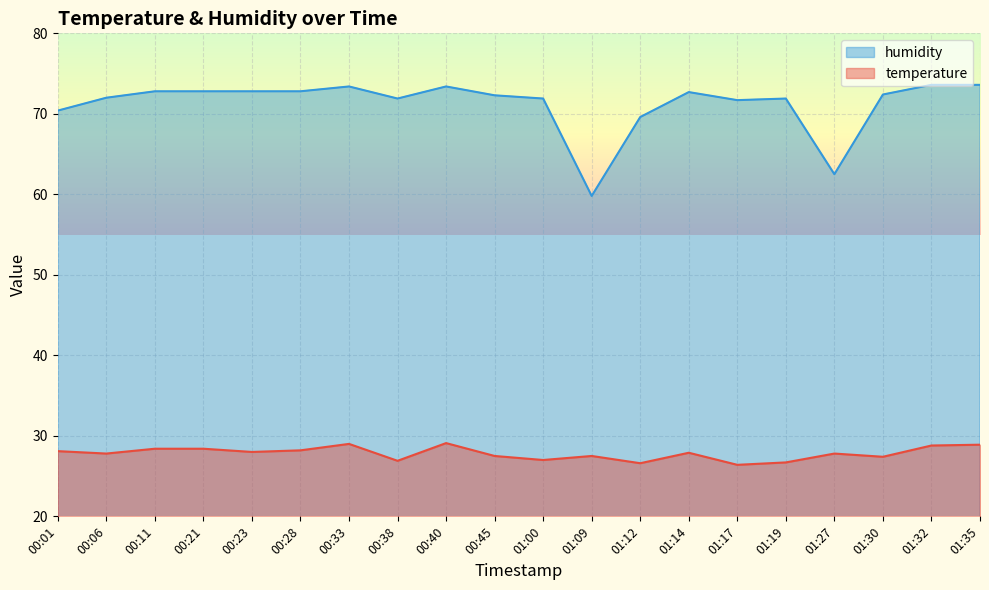

What is the minimum value for humidity?

59.8